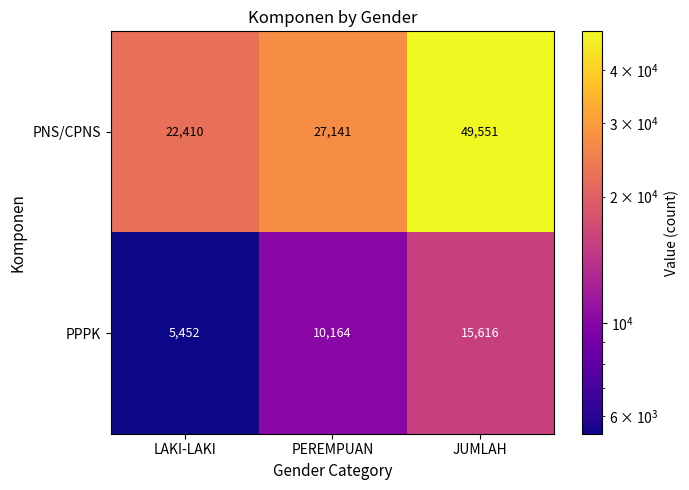

At JUMLAH, list the series in order from largest to smallest.

PNS/CPNS, PPPK